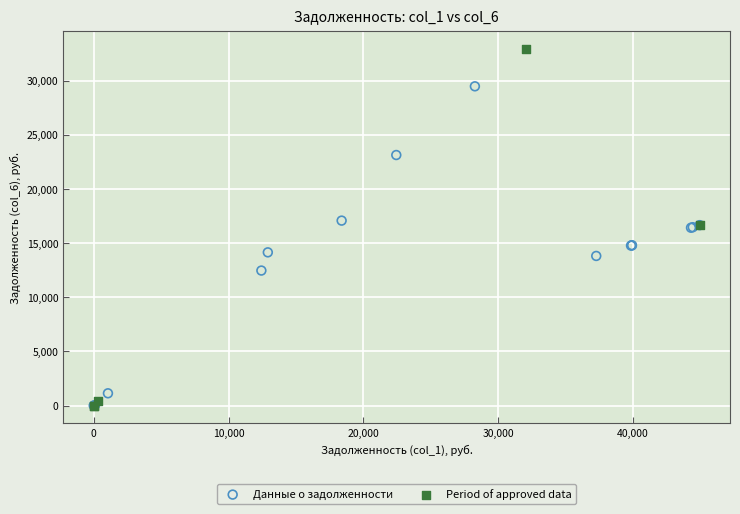

Which series has the largest Y range (max minus min)?

Period of approved data